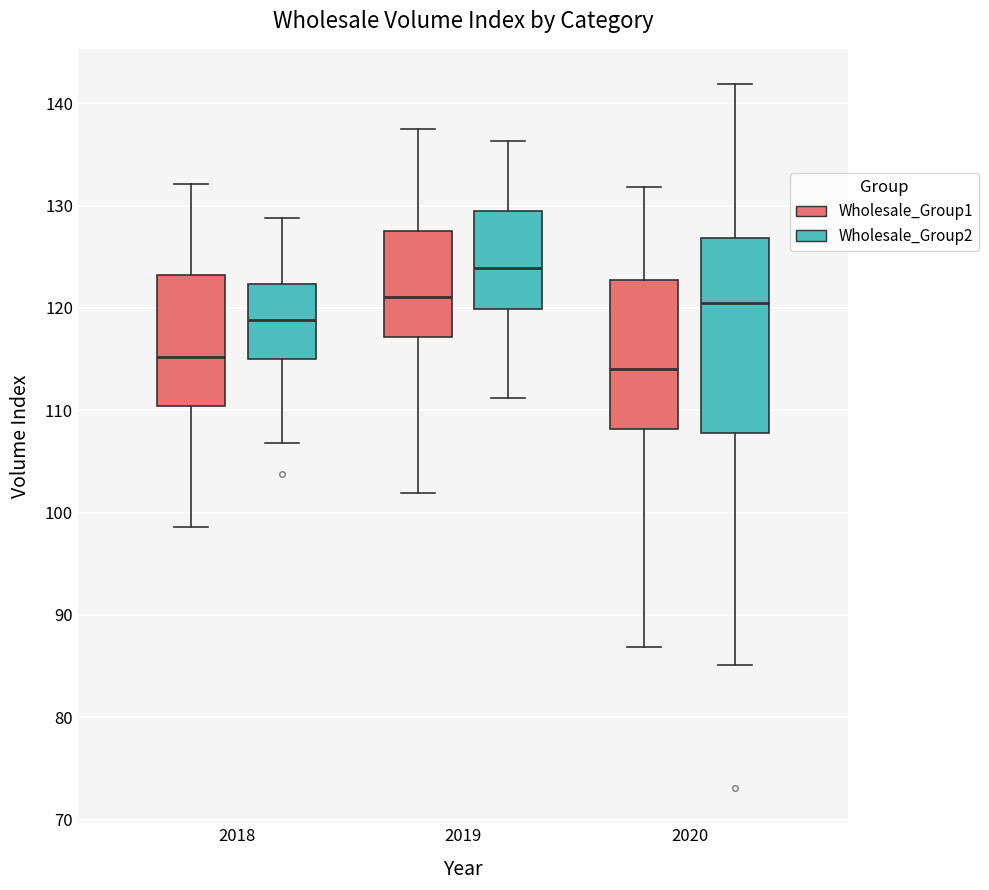

Comparing the boxes themselves (not the whiskers), which one is the tallest?

2020 (Wholesale_Group2)